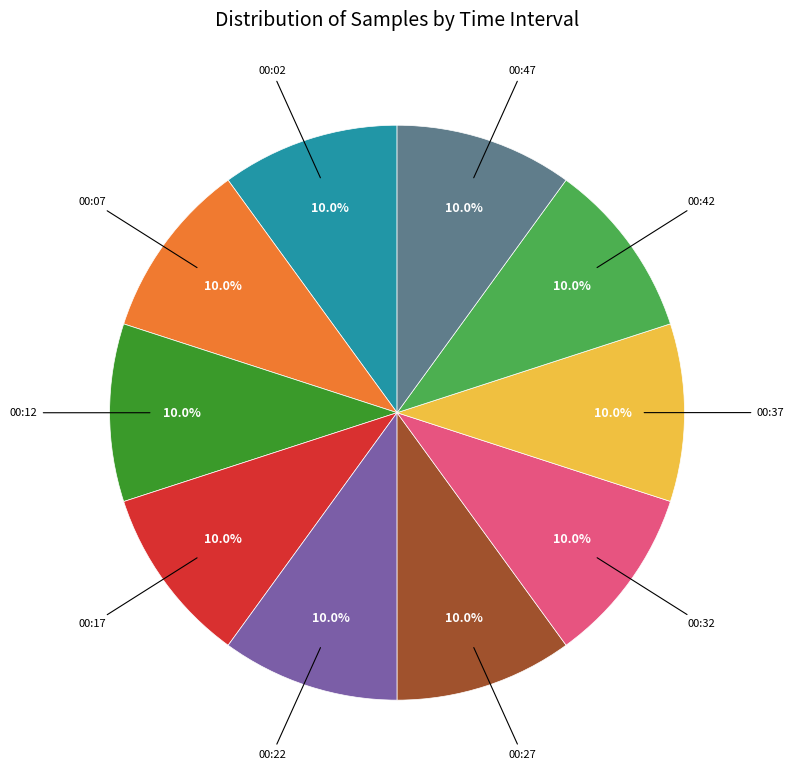

Is there a majority slice in this chart?

No